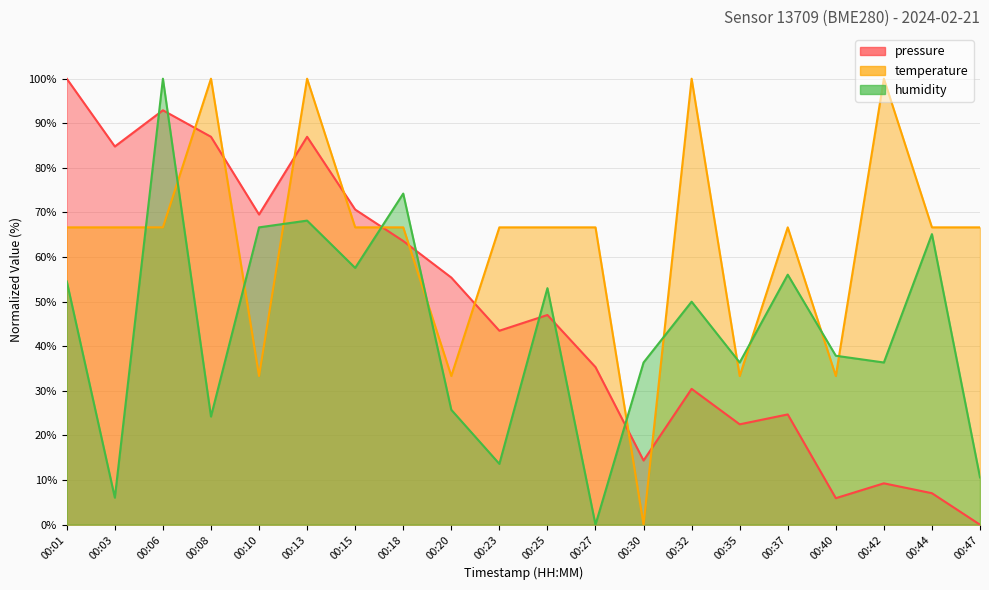

How many categories are shown in the chart?

20